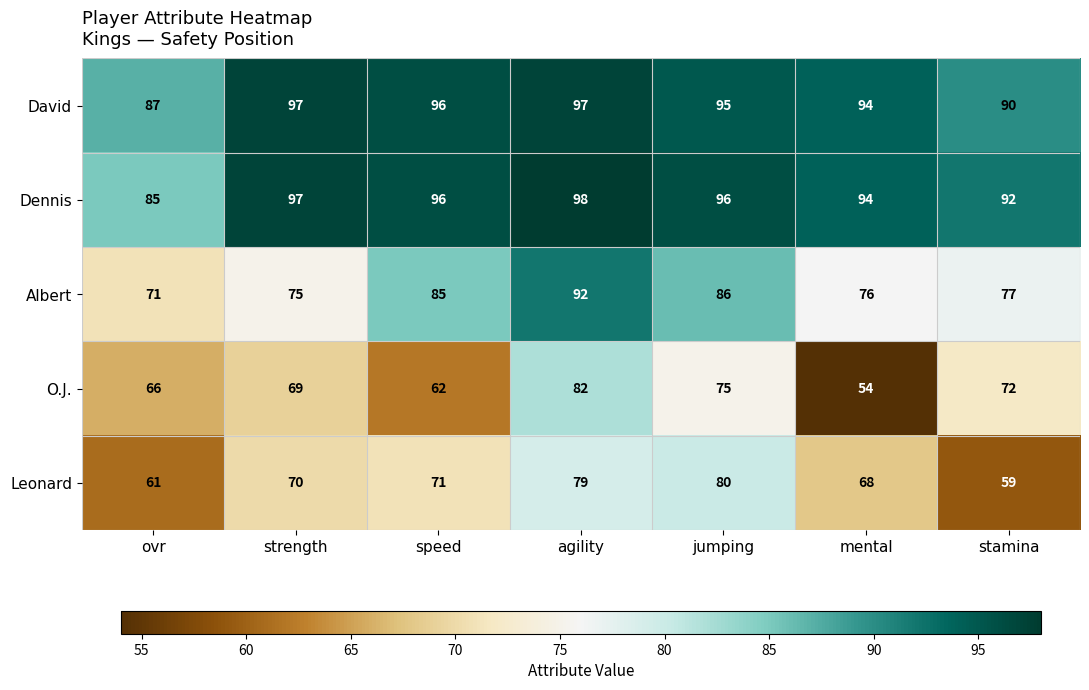

At which label does Albert first exceed 77?

speed